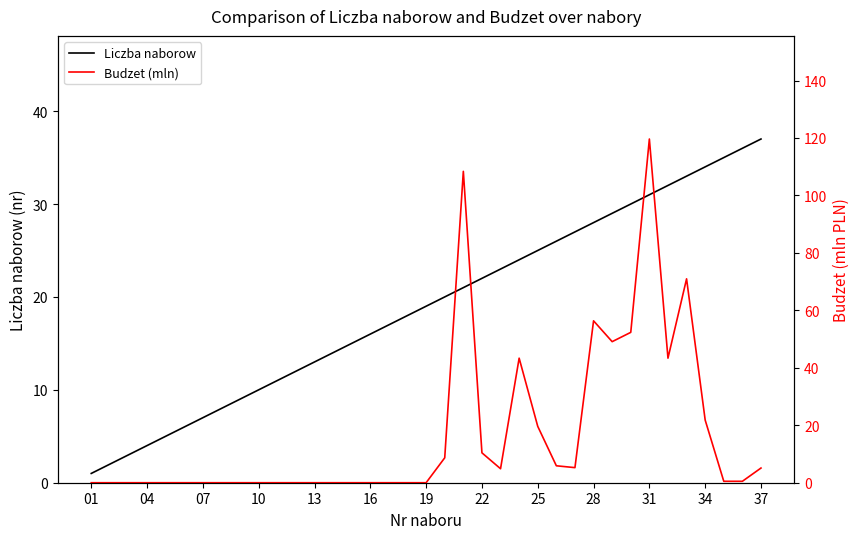

The Liczba naborow series shows 4 at 04. True or false?

True